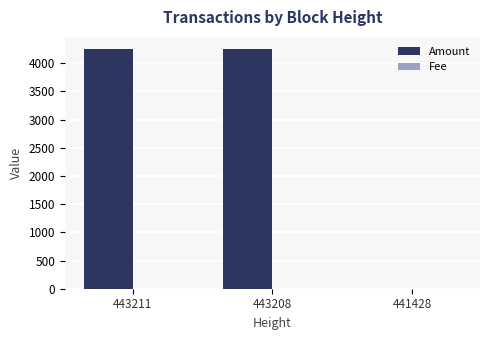

The Amount series shows 4252.2 at 443211. True or false?

True